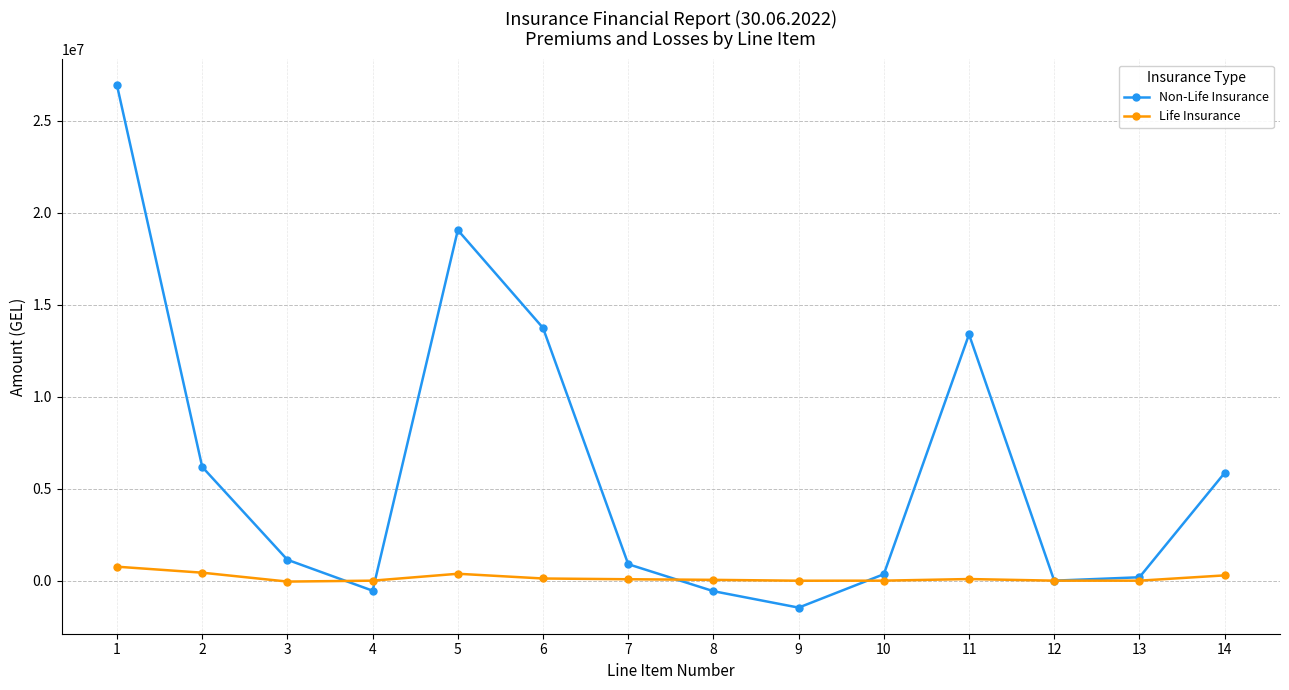

At which label does Non-Life Insurance reach its peak?

1